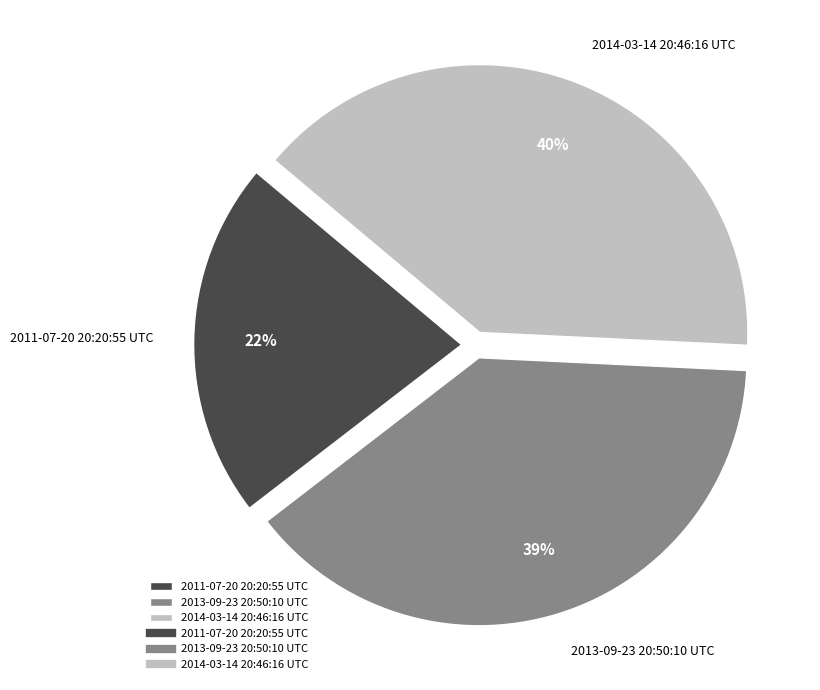

Combined, do 2013-09-23 20:50:10 UTC and 2014-03-14 20:46:16 UTC account for over 50%?

Yes